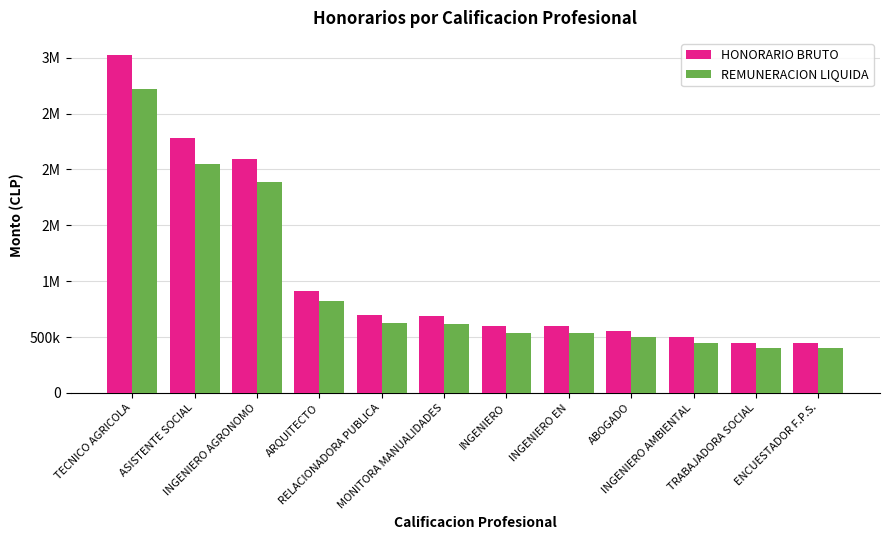

At which label is HONORARIO BRUTO closest to 1736753?

INGENIERO AGRONOMO